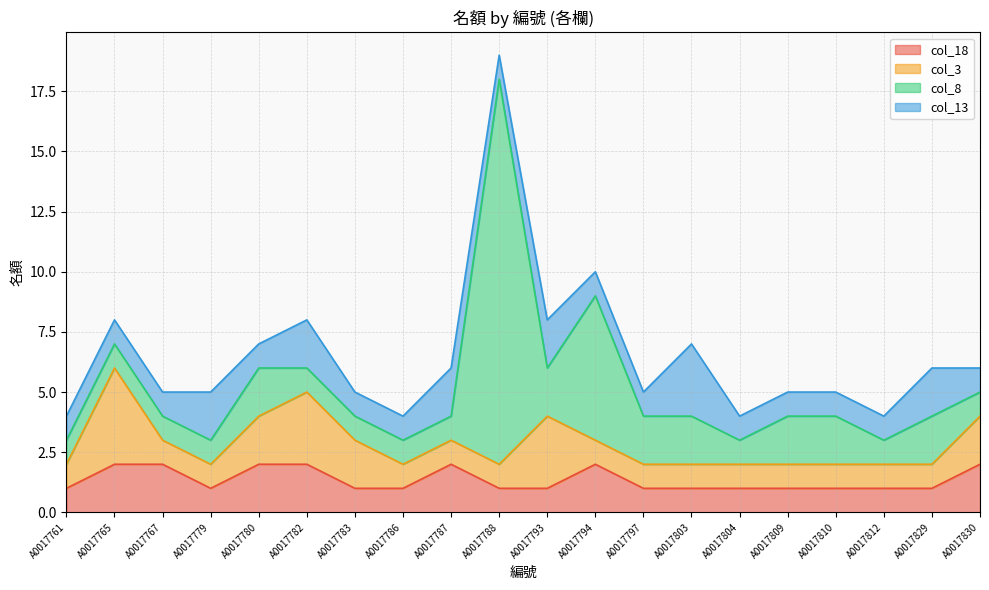

Which series has the largest range (max minus min)?

col_8